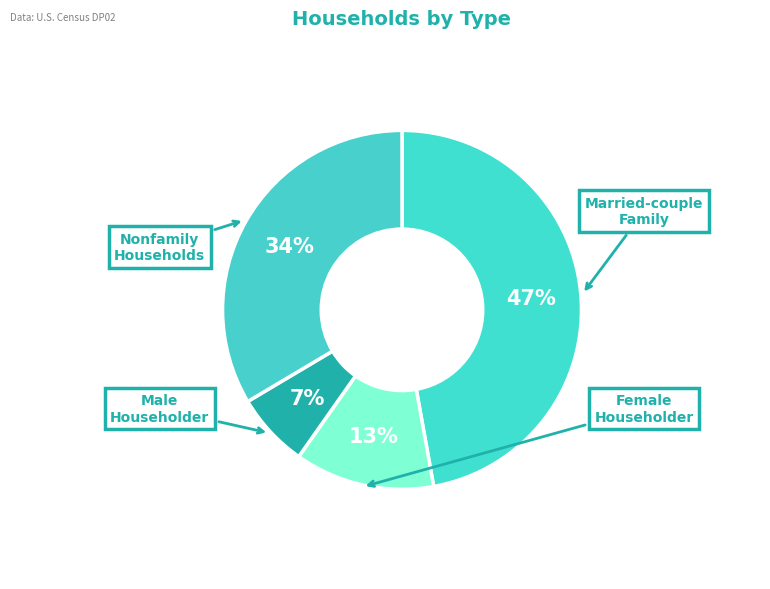

Which category has the biggest portion of the pie?

Married-couple family